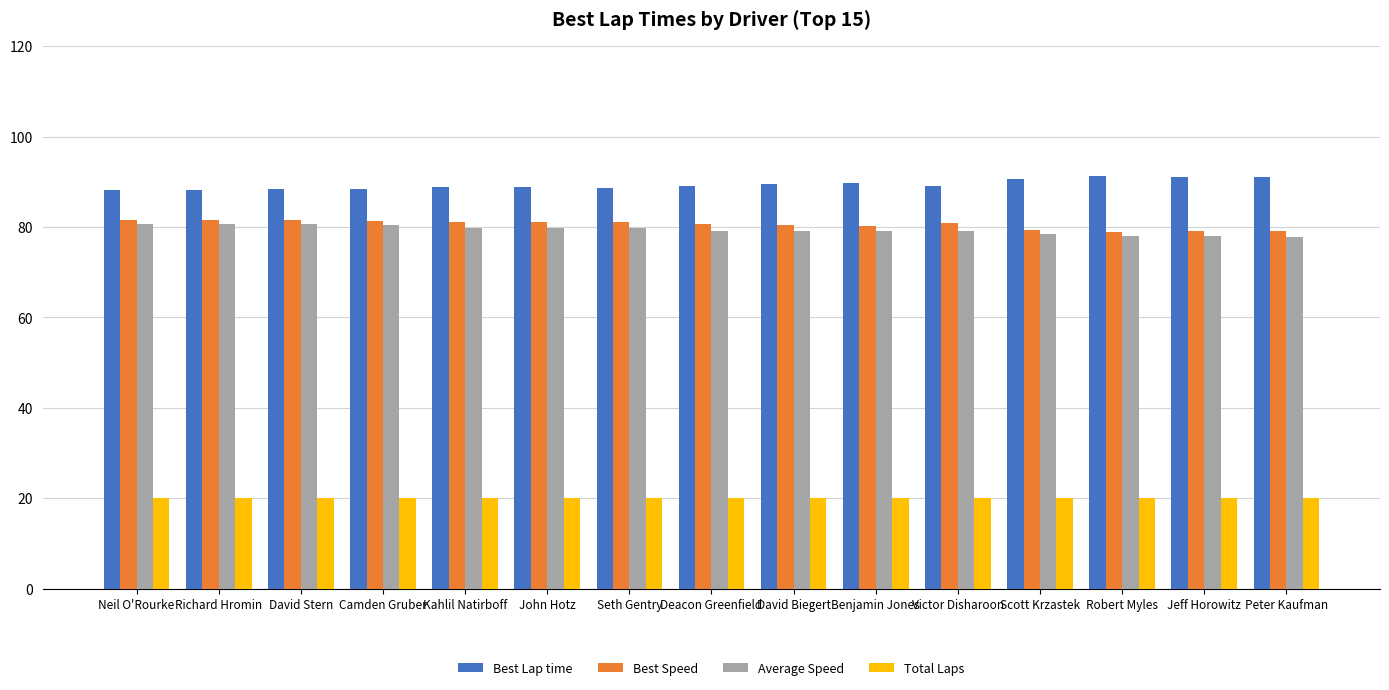

What is the difference between the highest and lowest values at Benjamin Jones?

69.7